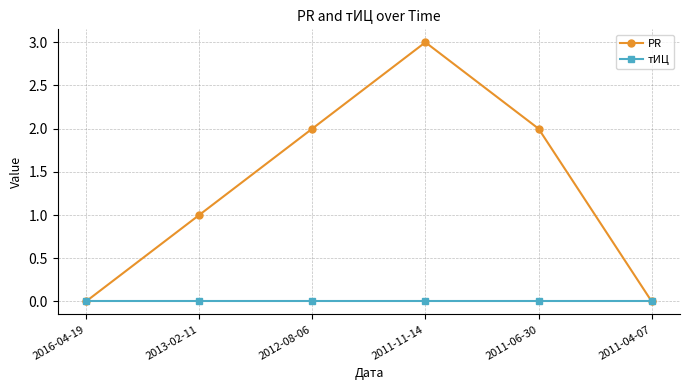

What are all the series names shown in the legend?

PR, тИЦ